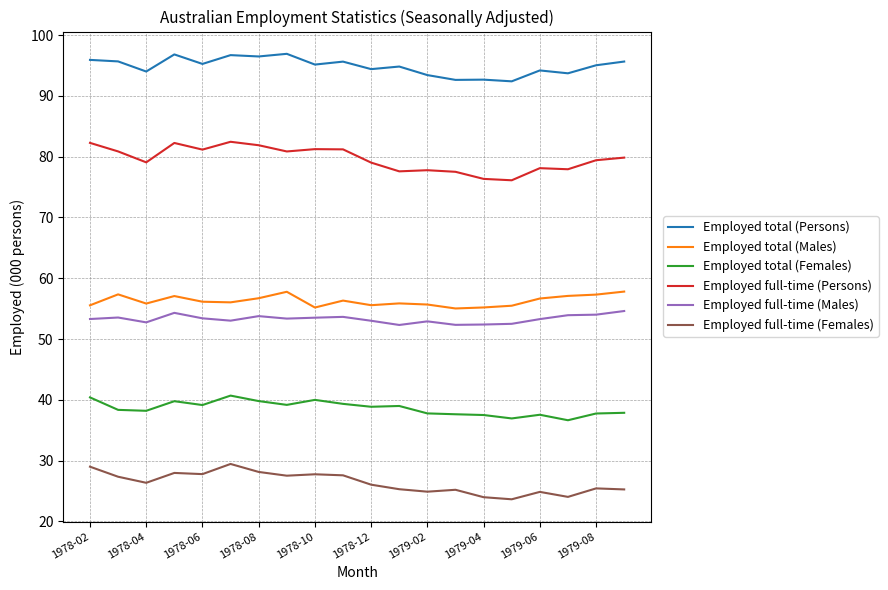

True or false: Employed total (Persons) and Employed full-time (Females) intersect in this chart.

False